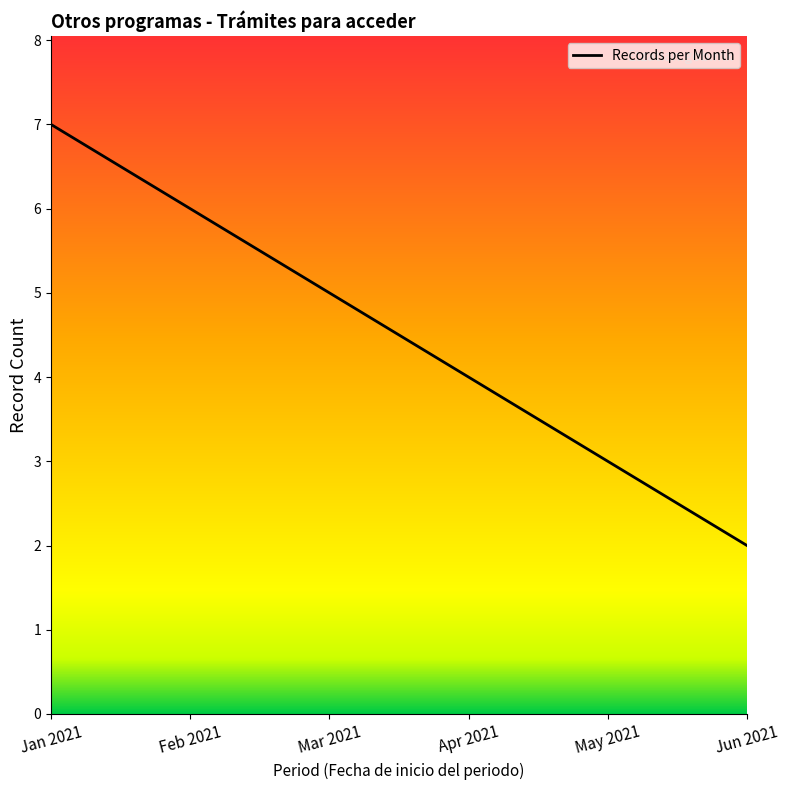

The chart shows a value of 2 at Apr 2021. True or false?

False